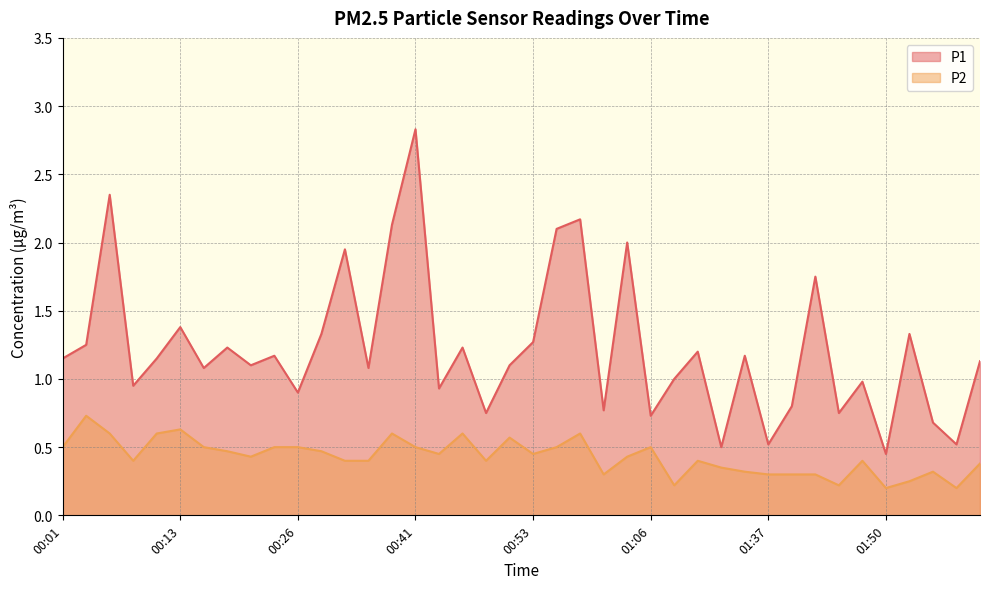

What is the sum of all P1 values?

48.9